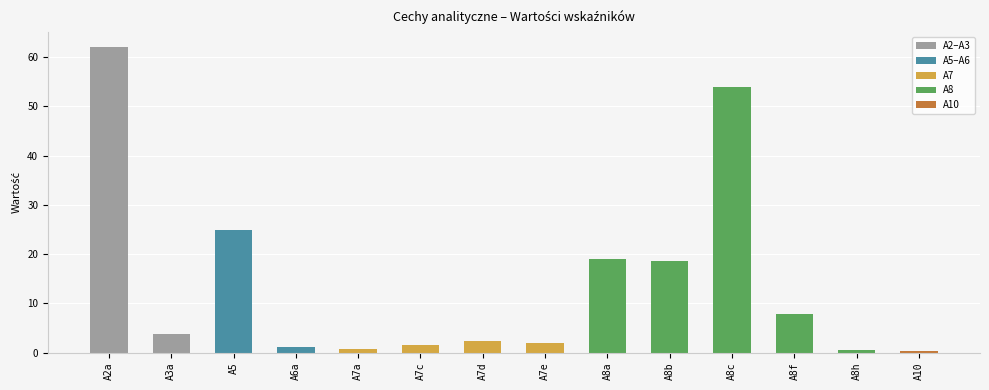

What is the maximum value shown in the chart?

62.0